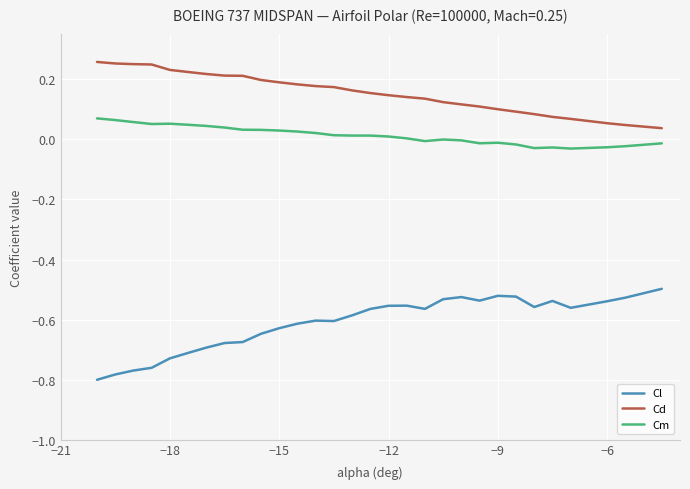

Rank the series by their average value, from lowest to highest.

Cl, Cm, Cd